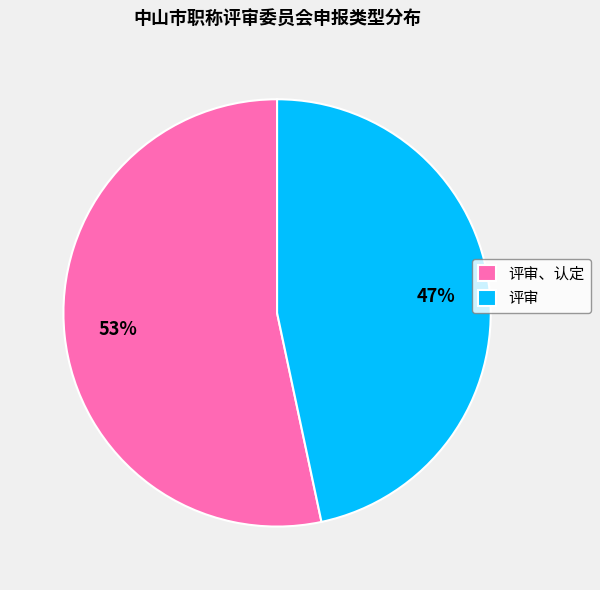

Rank the categories by value from lowest to highest.

评审, 评审、认定